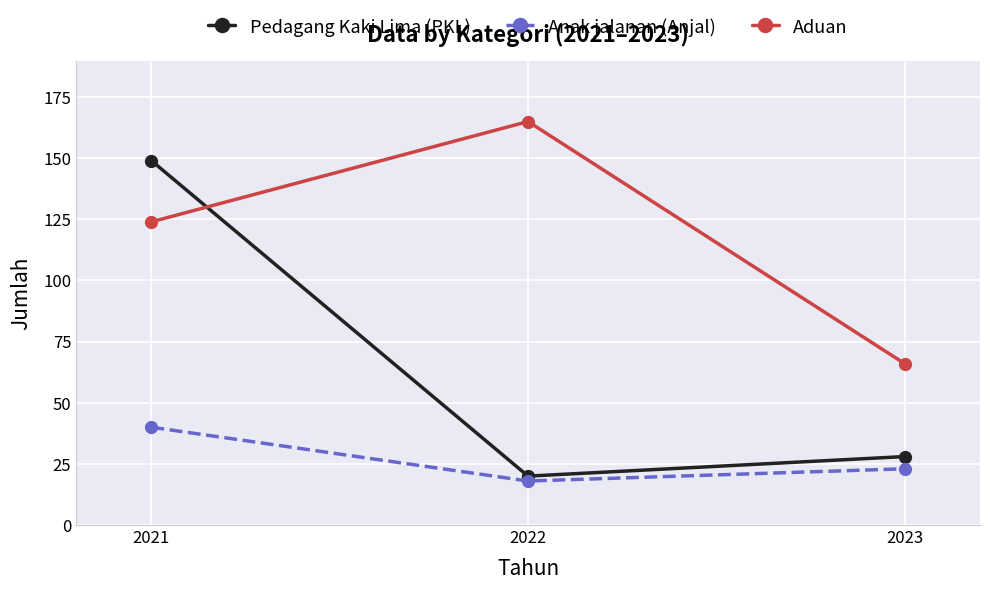

Does the chart display data point markers on the line(s)?

Yes